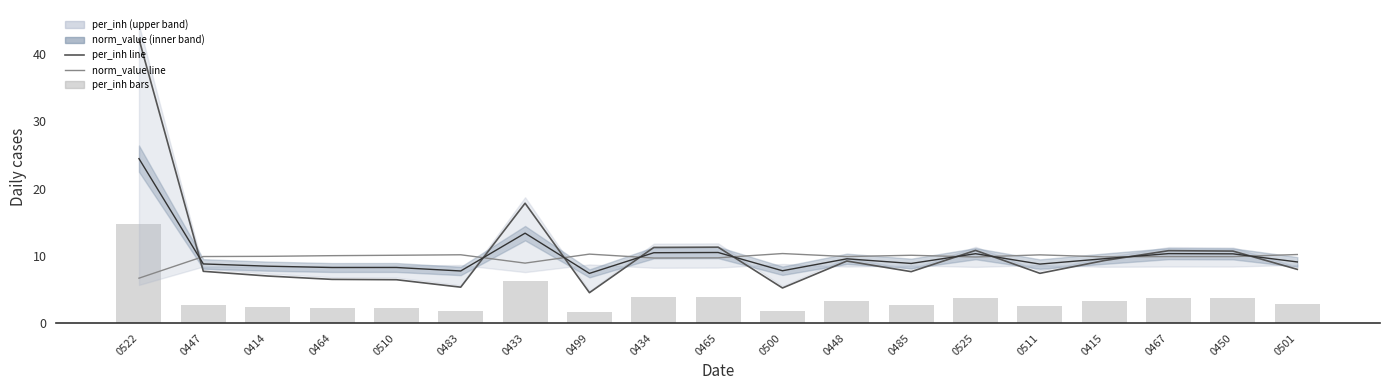

What is the greatest value displayed?

42.2